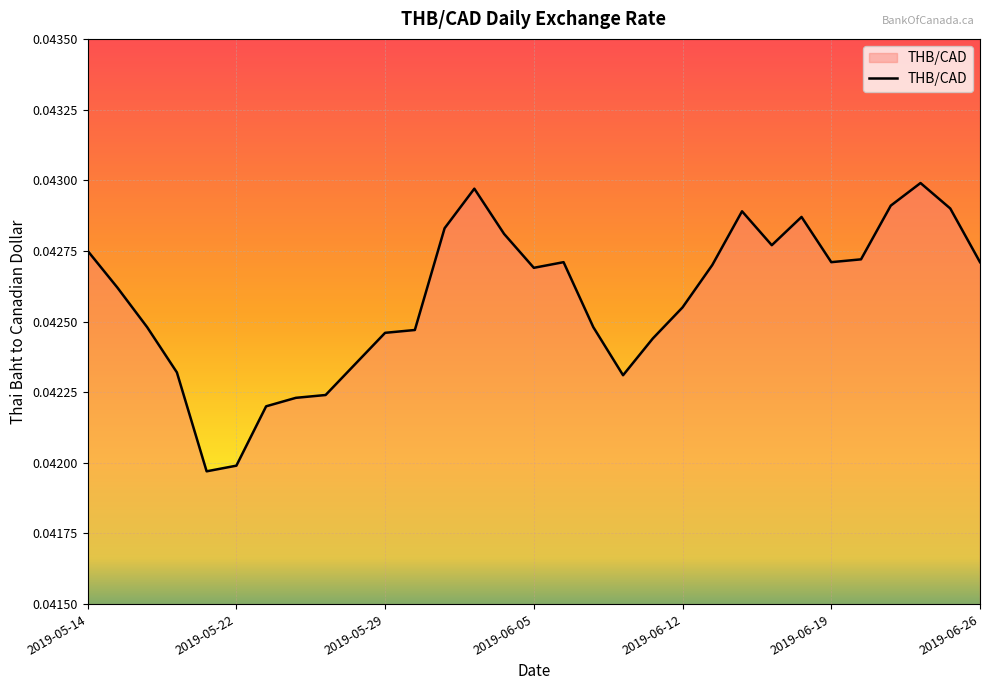

How many values are between 0 and 1?

31